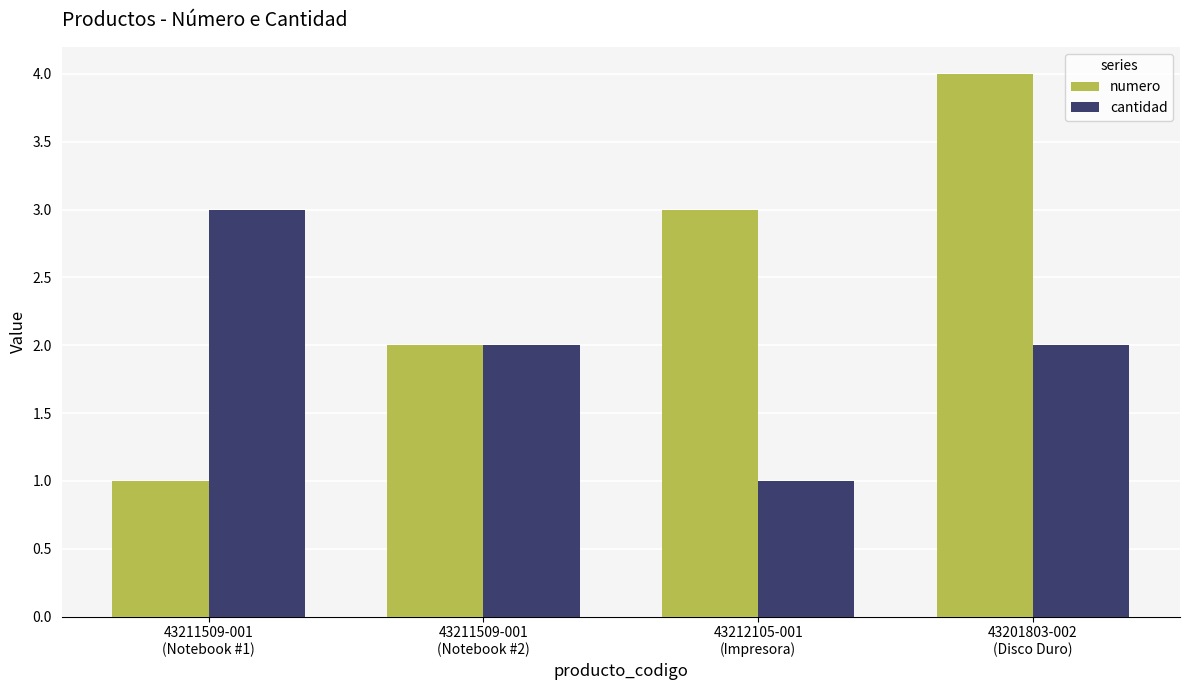

What is the maximum value shown in the chart?

4